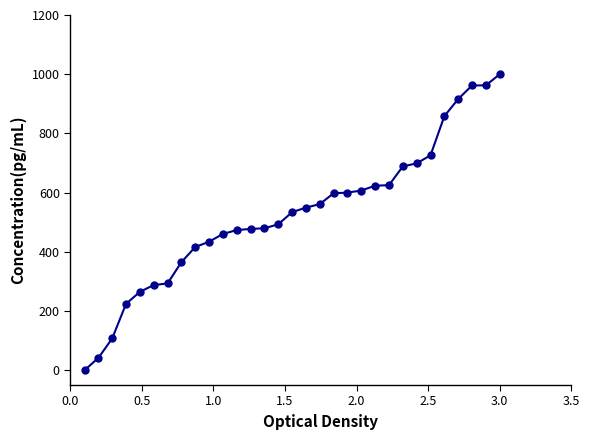

What is the value of the 15th point from the left?

493.0